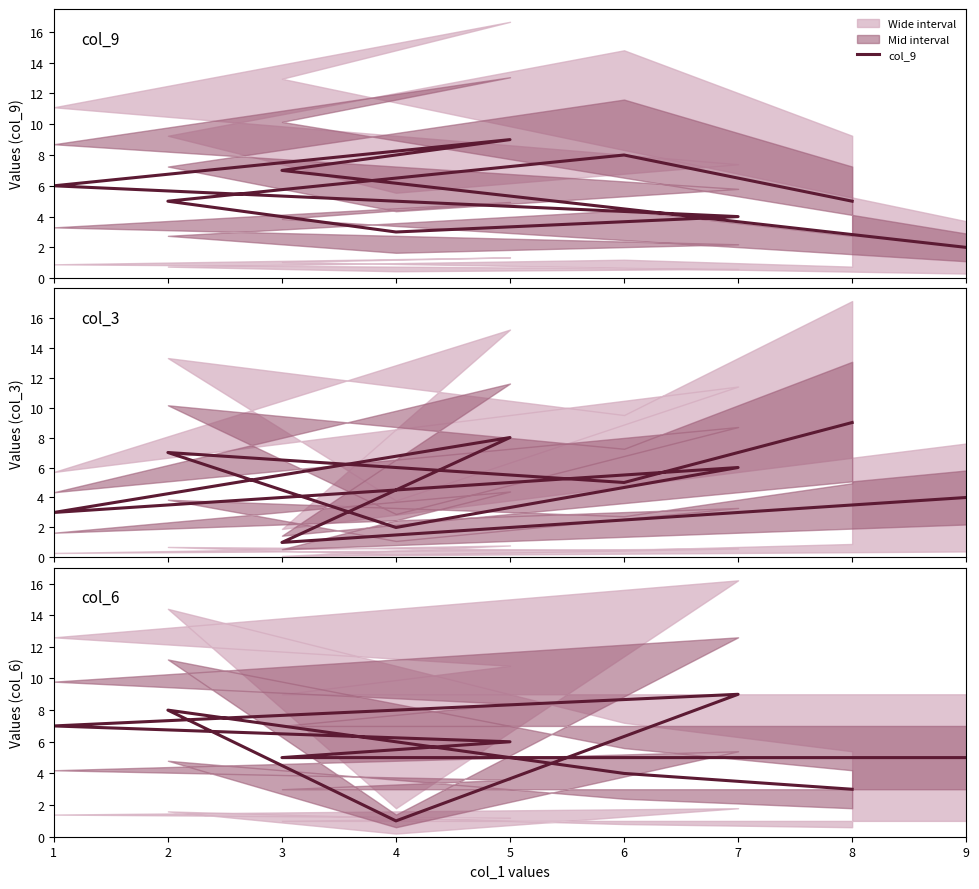

How many intersections are there between col_6 and col_3?

5